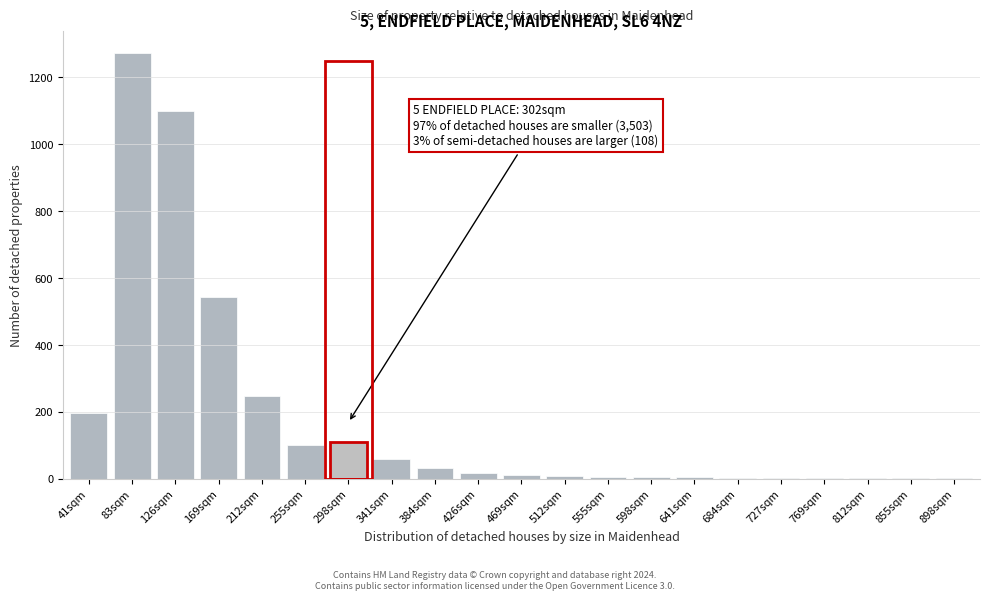

What is the greatest value displayed?

1274